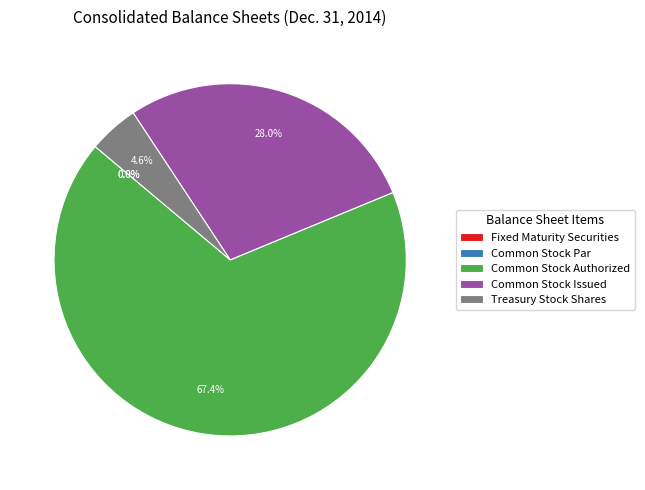

Which has a higher value, Common Stock Issued or Treasury Stock Shares?

Common Stock Issued